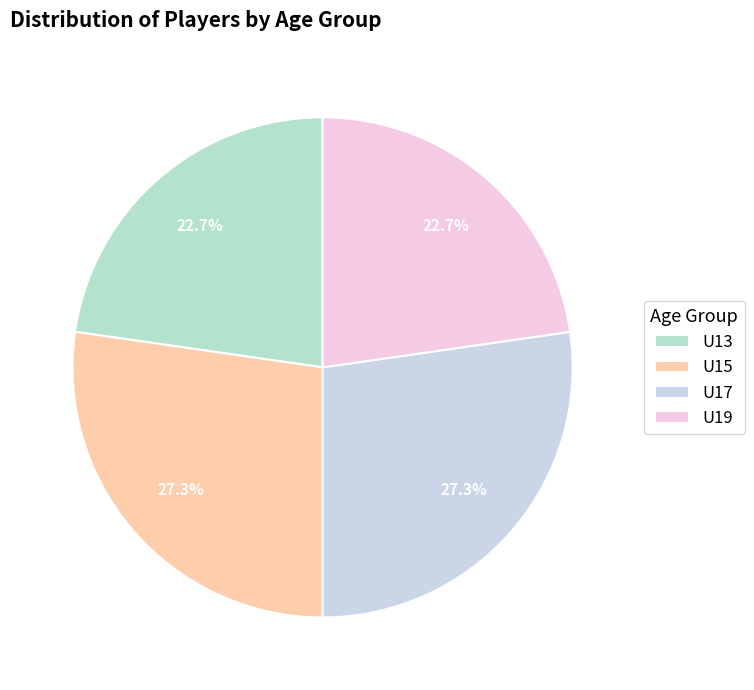

Is there a majority slice in this chart?

No